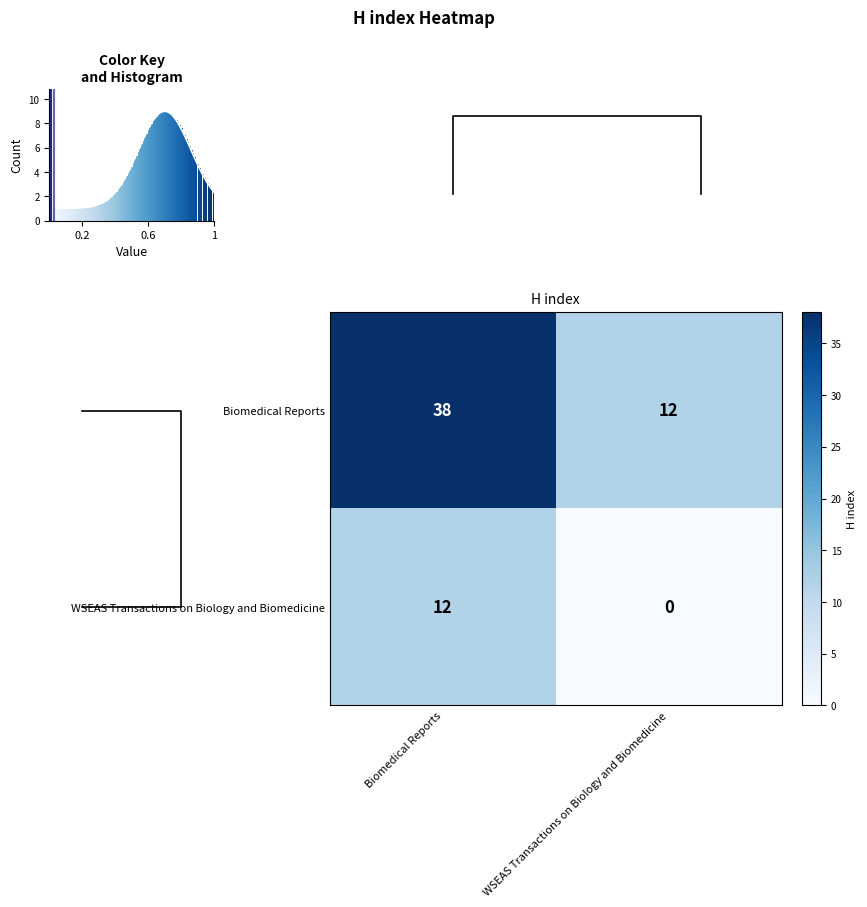

Rank the series by their average value, from highest to lowest.

row_0, row_1